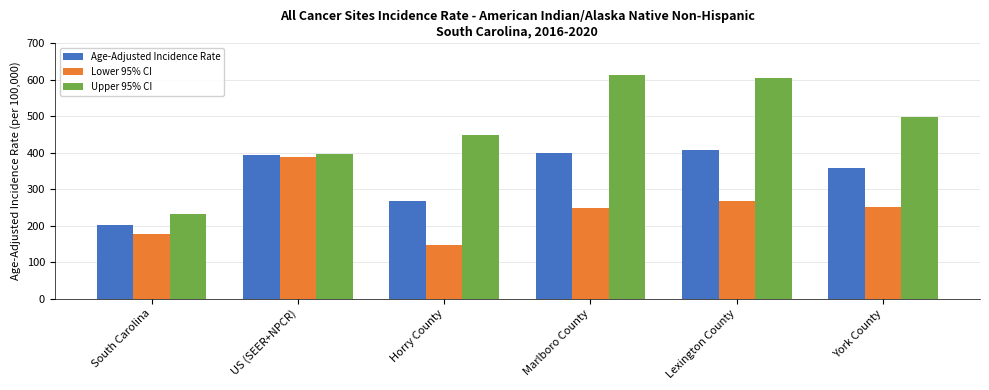

What position from the right is South Carolina?

6